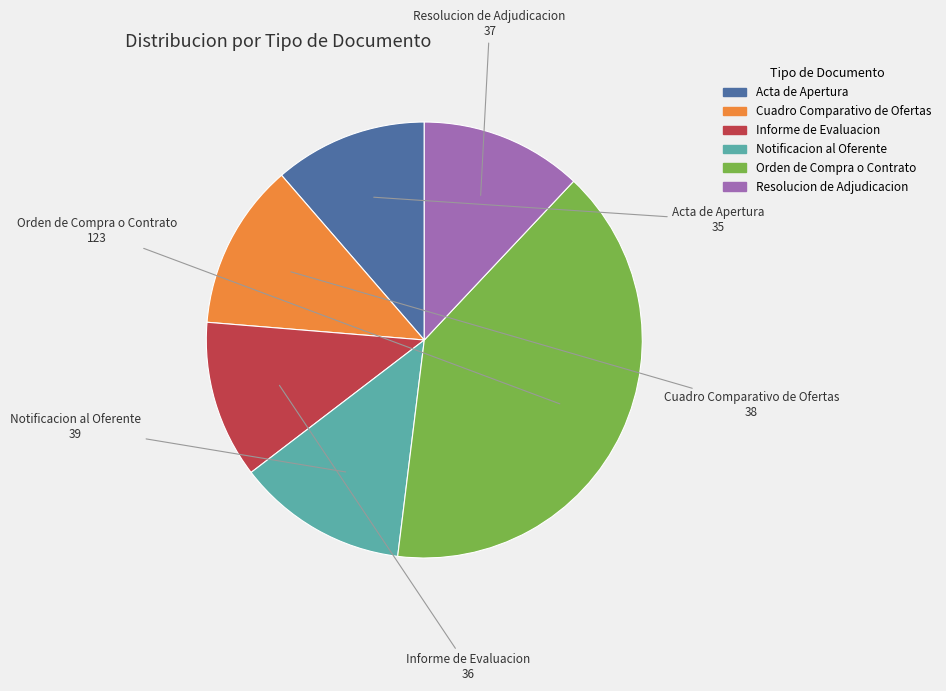

Is it true that Cuadro Comparativo de Ofertas is 12% of the pie?

True